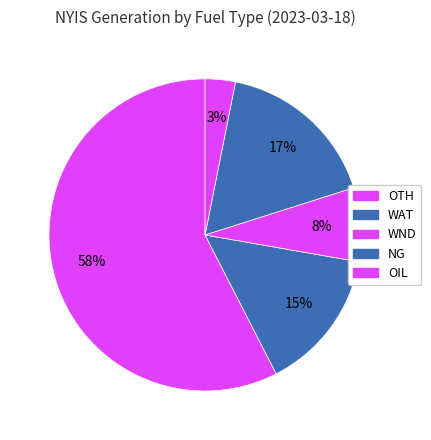

To the nearest percent, what percentage of the pie is WAT?

15%